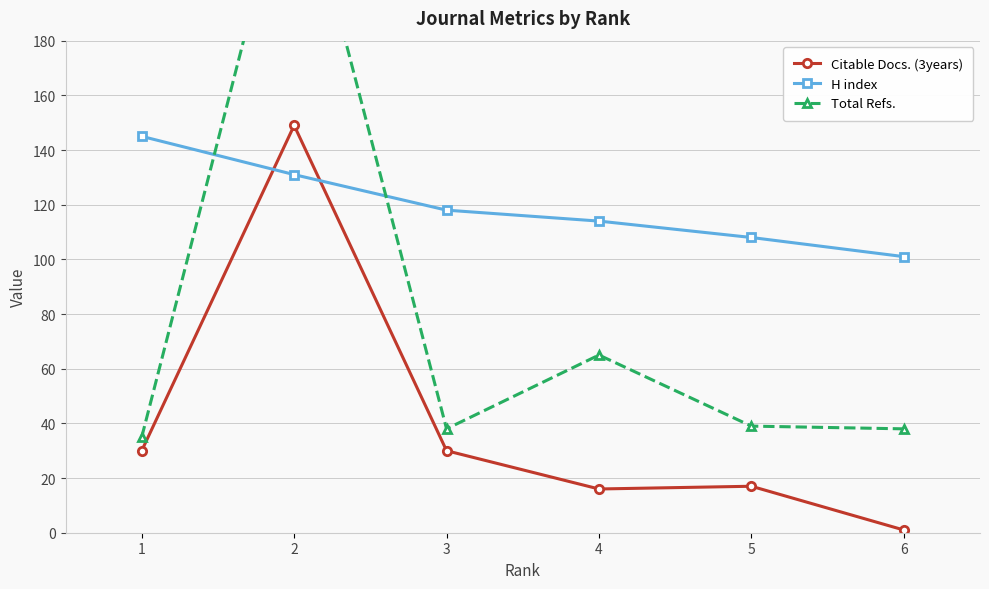

At which label does Citable Docs. (3years) reach its minimum?

6